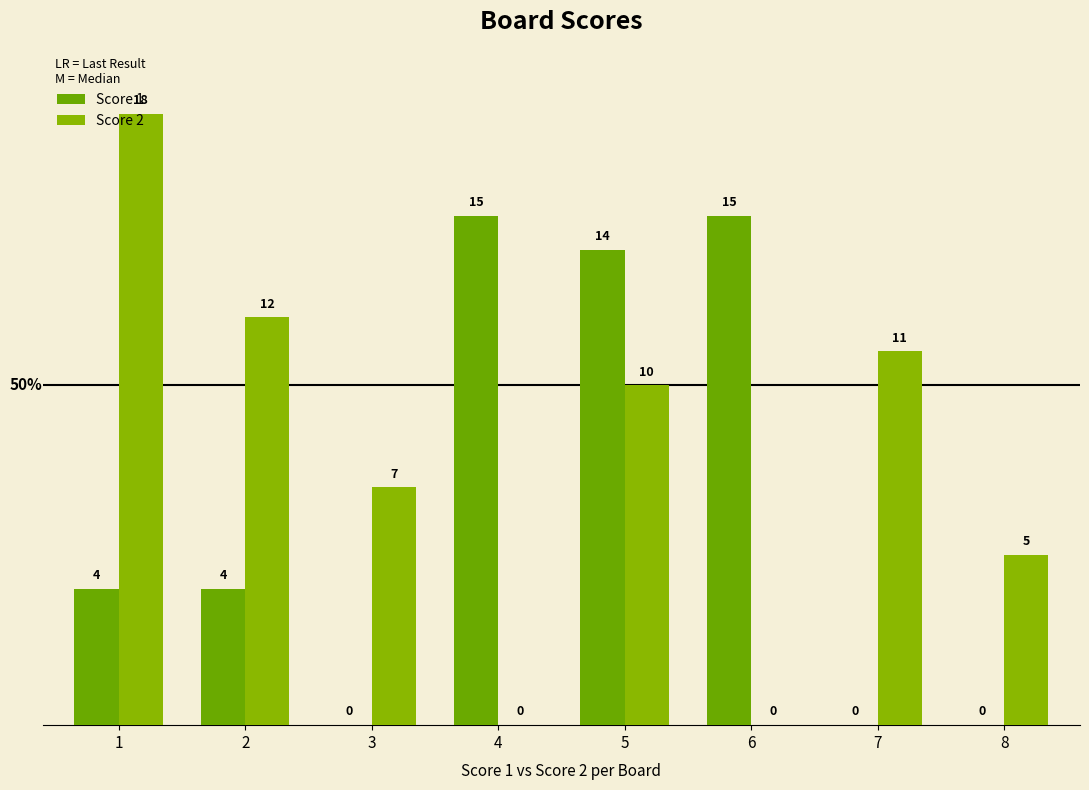

Reading left to right, extract all data points from this chart.

Score 1: 1=4	2=4	3=0	4=15	5=14	6=15	7=0	8=0
Score 2: 1=18	2=12	3=7	4=0	5=10	6=0	7=11	8=5